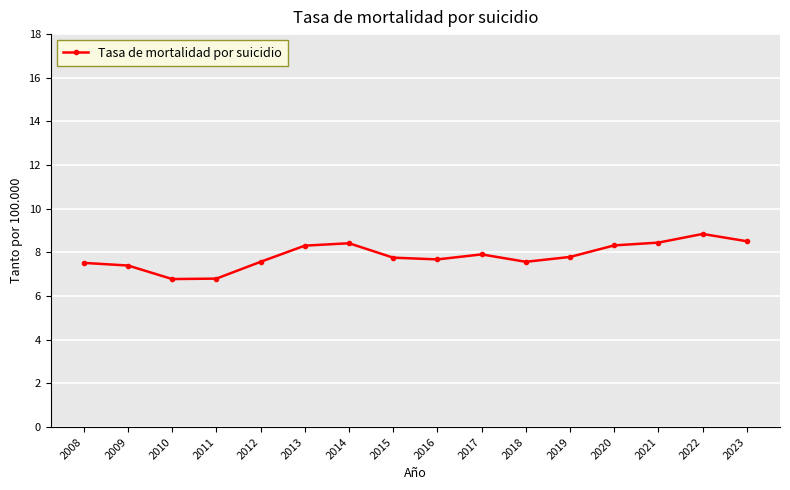

What is the value of the 11th point from the left?

7.6